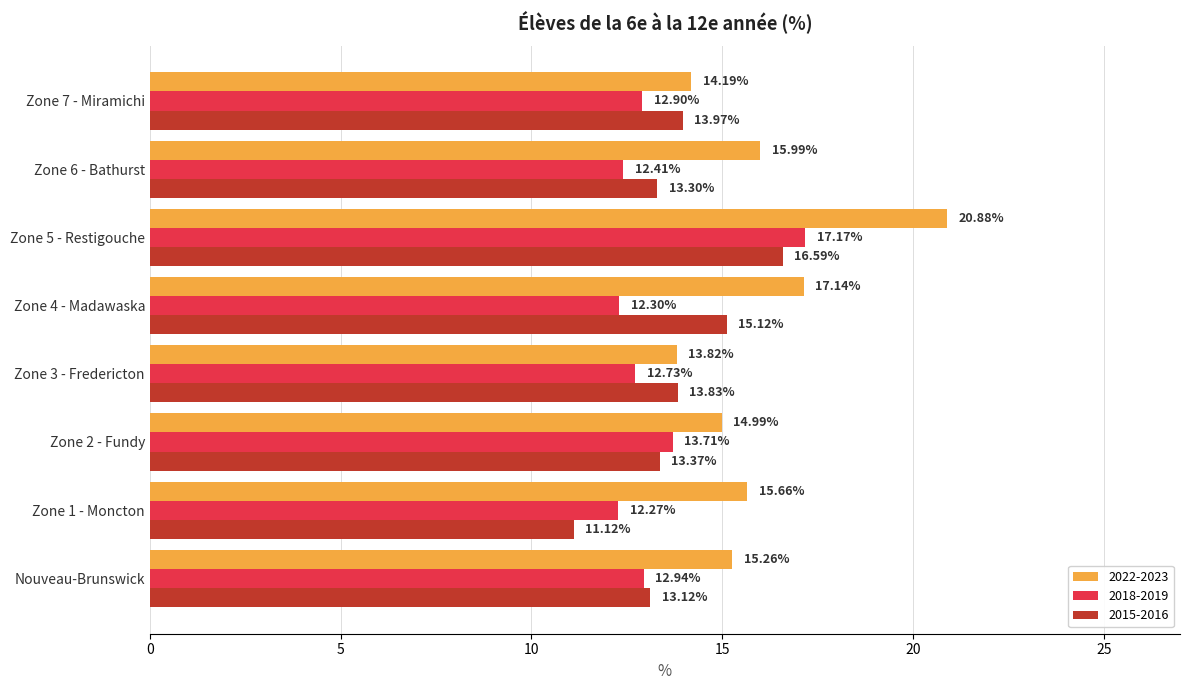

Which series has the largest total across all categories?

2022-2023